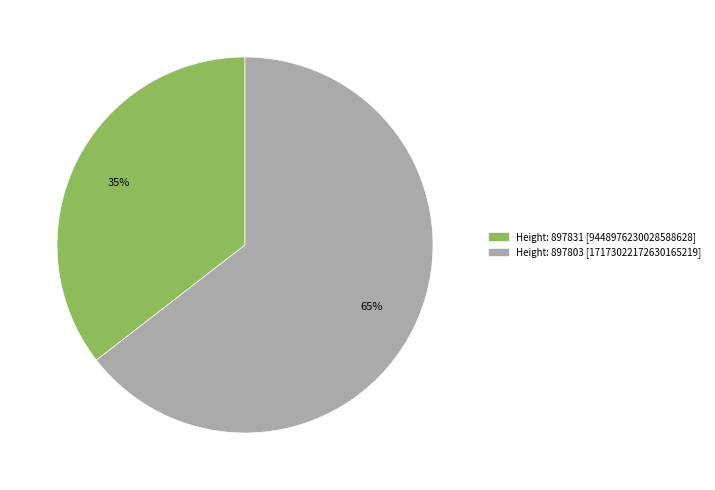

To the nearest percent, what is the average slice percentage?

50%